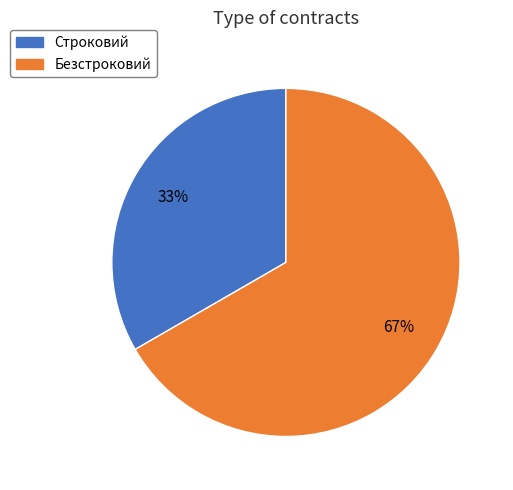

To the nearest percent, what percentage of the pie is Безстроковий?

67%